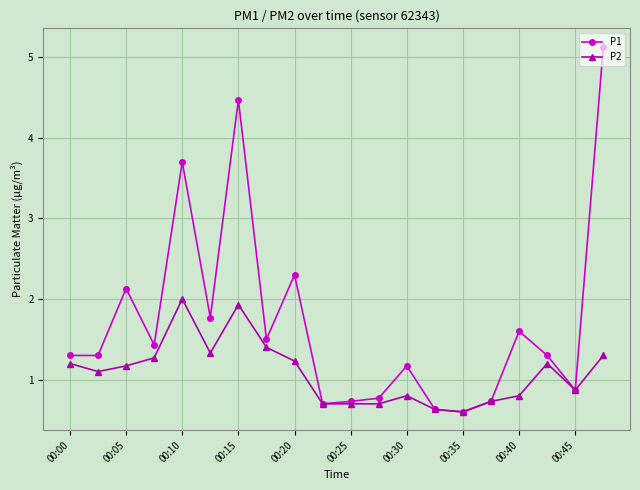

What is the difference between the maximum and minimum values in the P1 series?

4.5